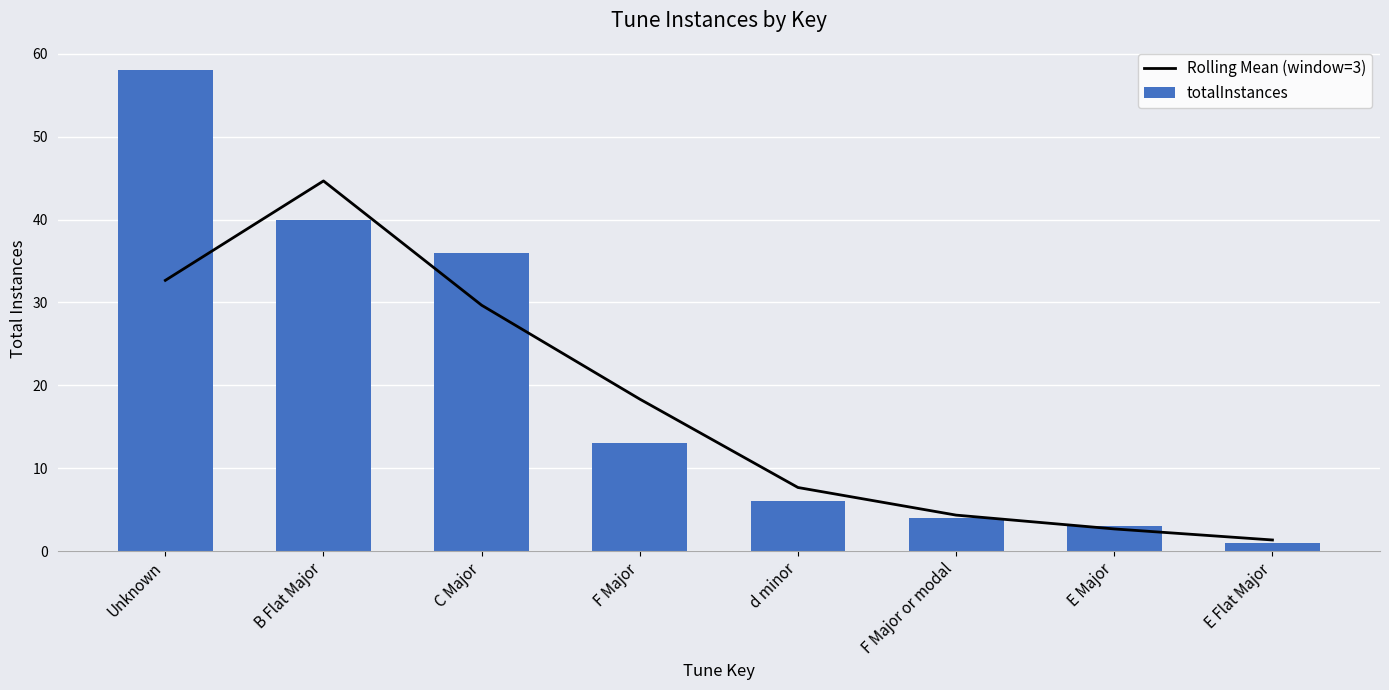

Is it true that totalInstances equals 6.3 at F Major or modal?

False